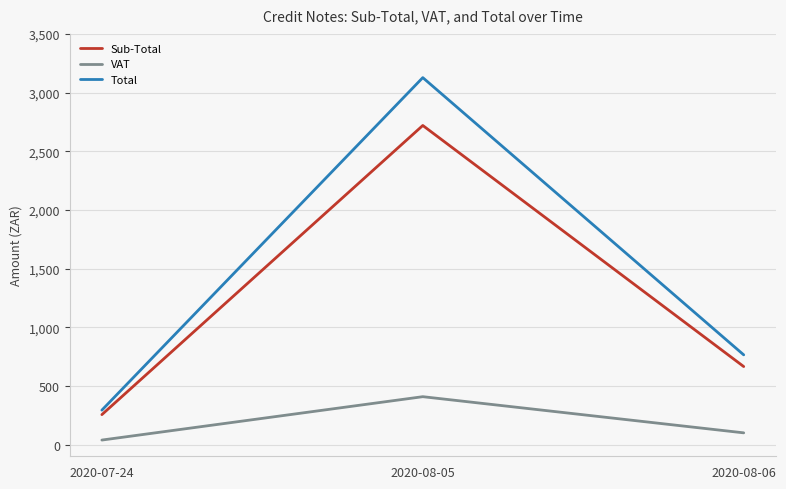

Which series has the largest total across all categories?

Total